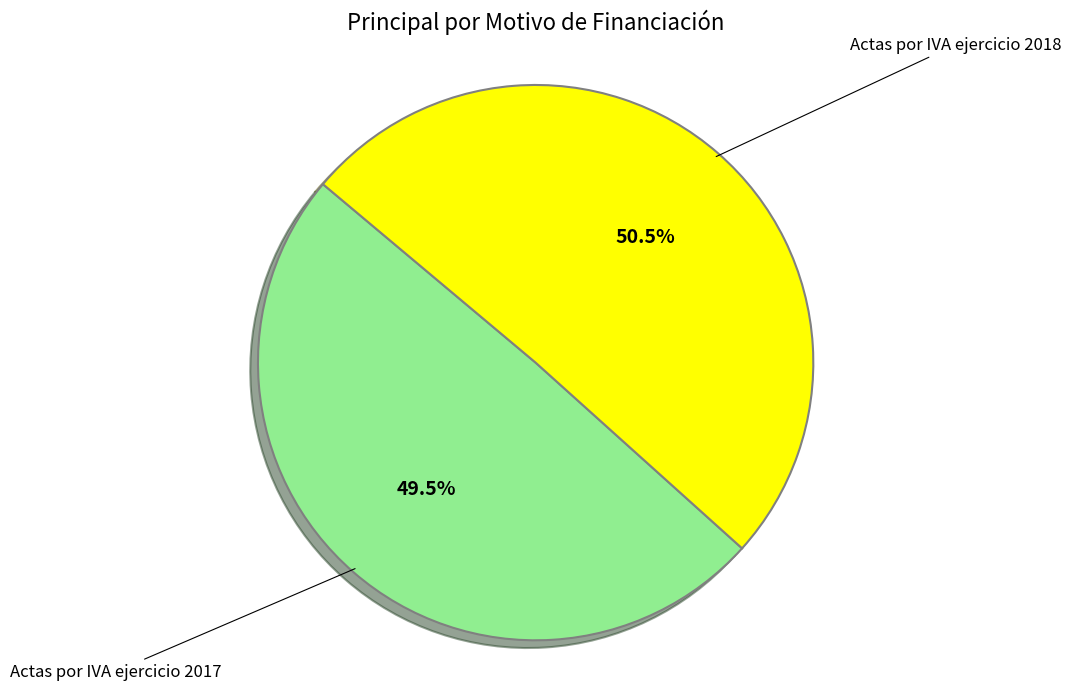

Does any single category account for the majority?

Yes